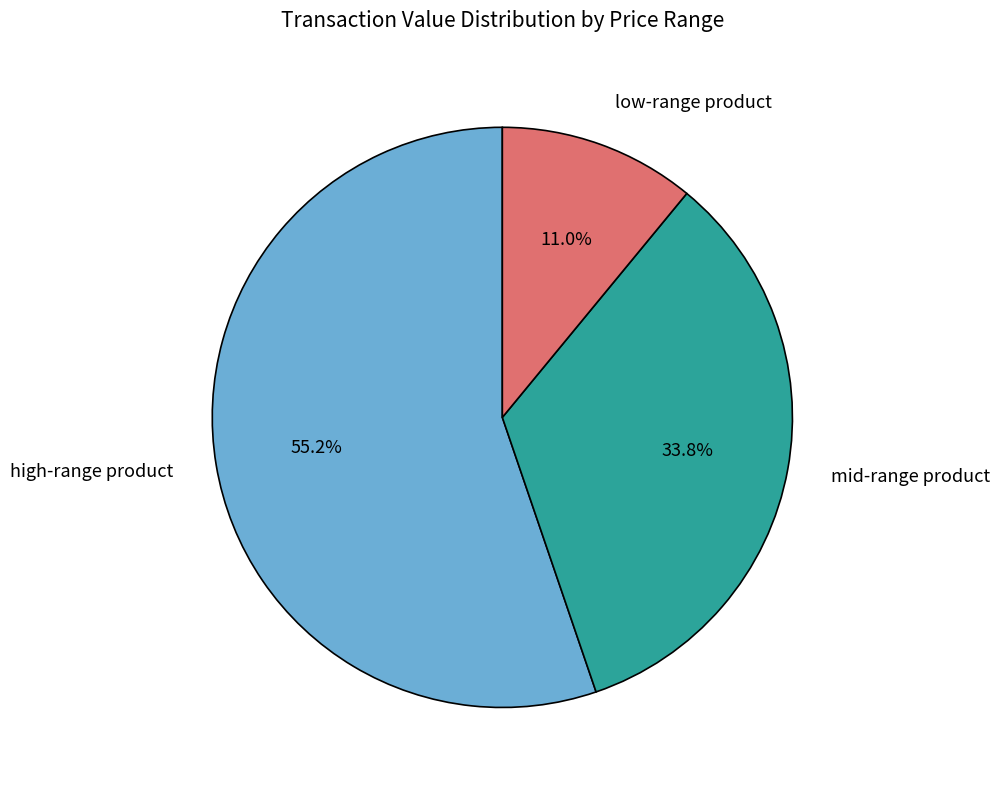

Does any single category account for the majority?

Yes